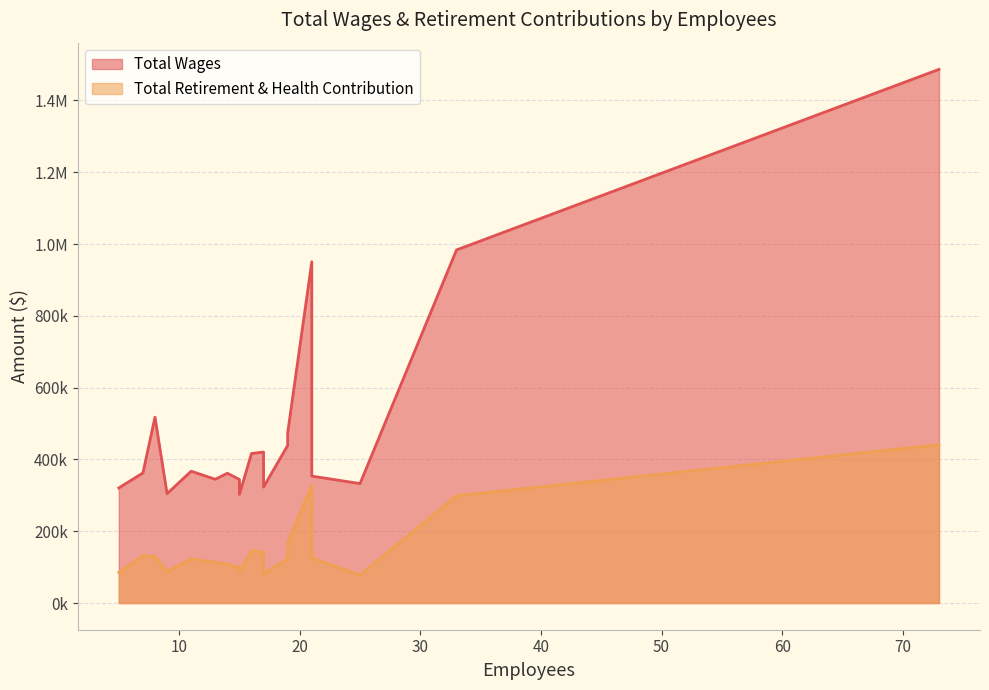

How many data points does each series have?

20